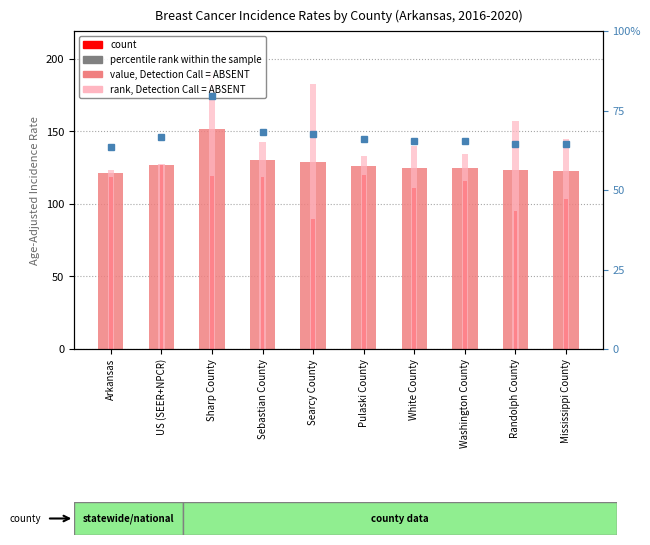

What is the difference between the maximum and second lowest values in the percentile rank within the sample series?

15.1